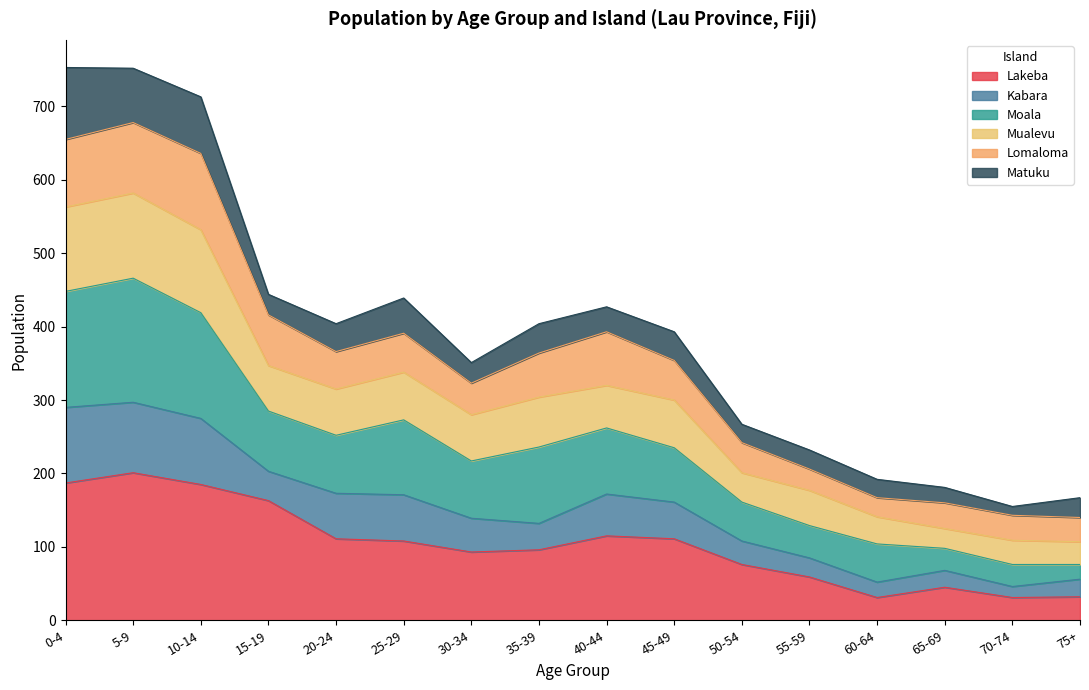

What is the label of the 8th point from the left?

35-39